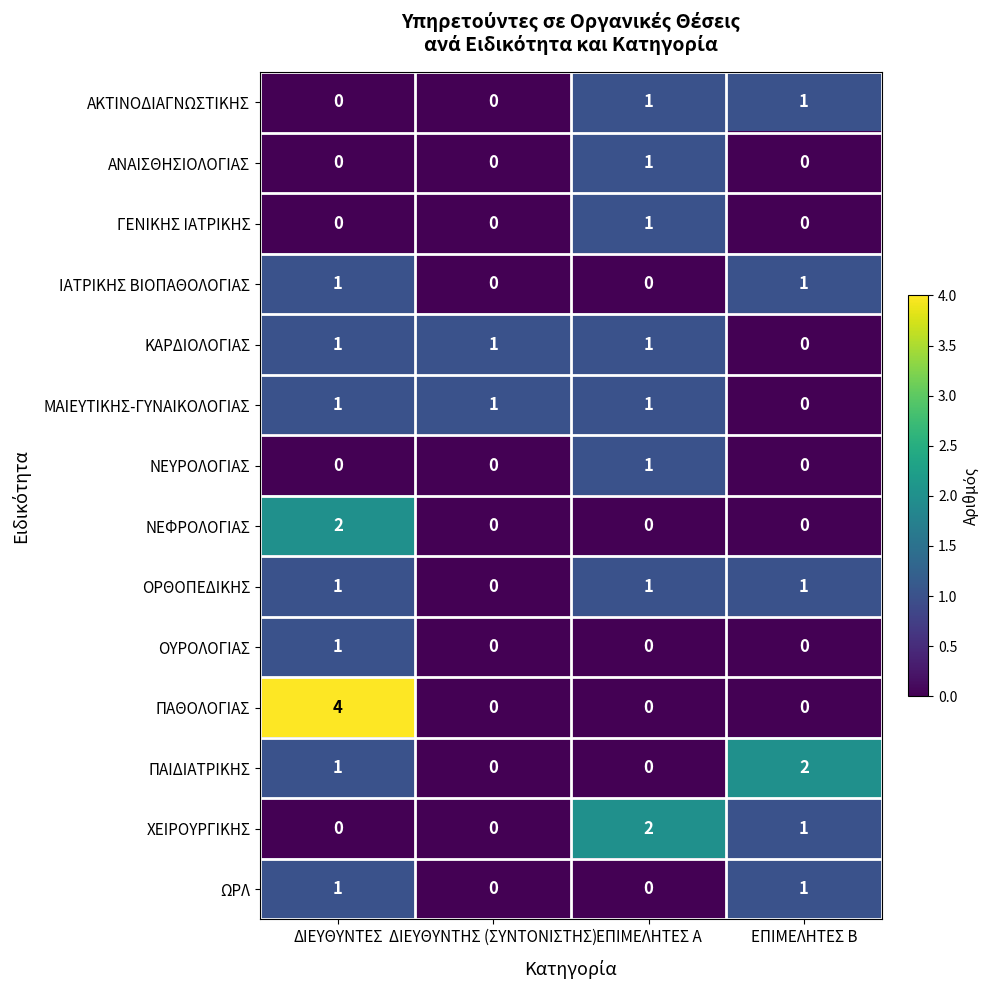

Count the ΝΕΥΡΟΛΟΓΙΑΣ values in the range 0 to 1.

4